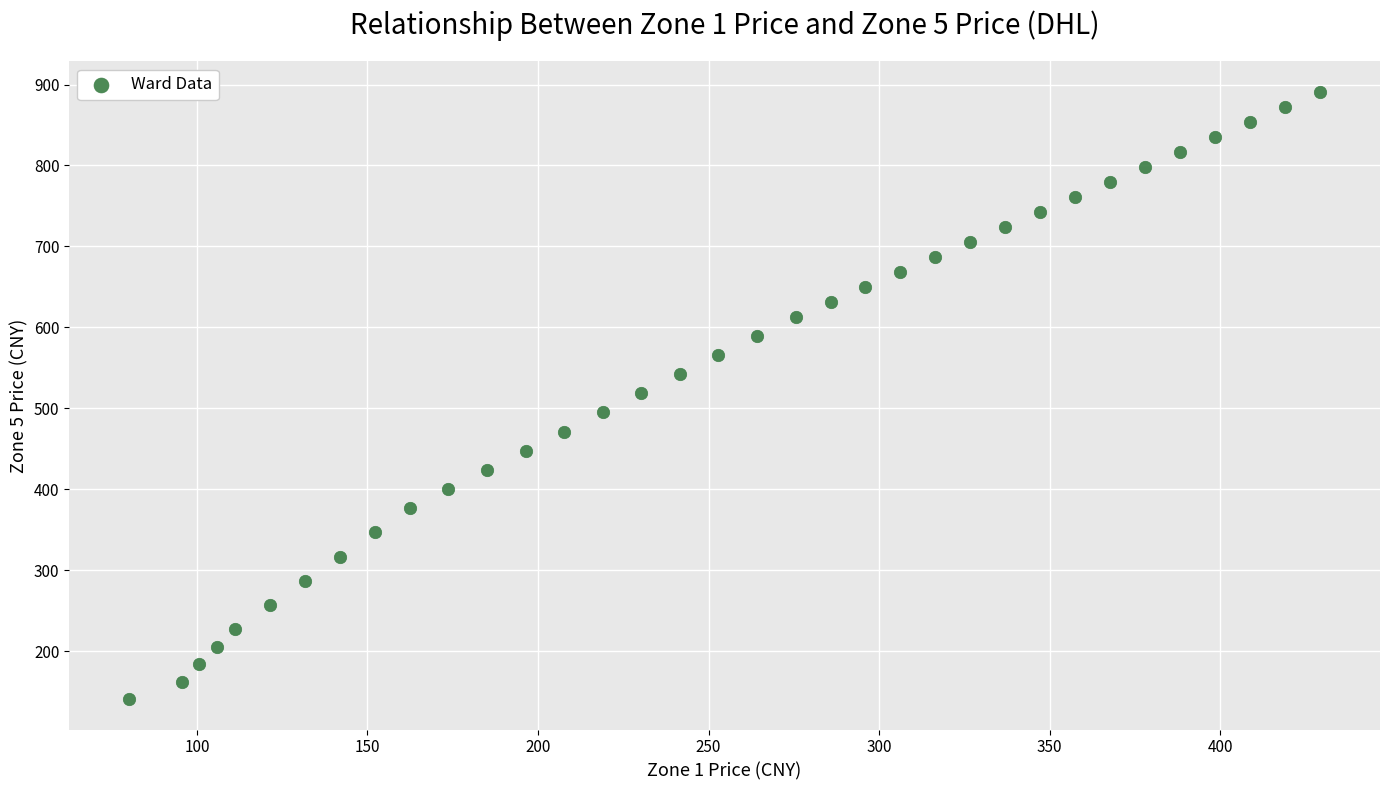

What is the range of X values (max minus min)?

349.4